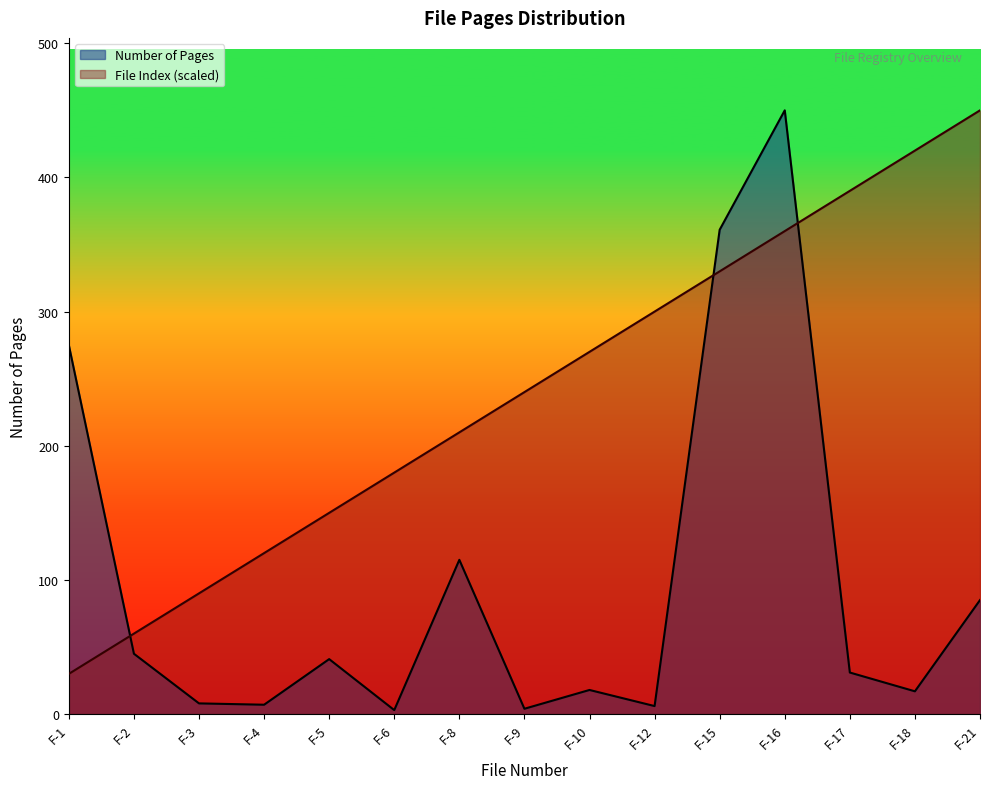

What is the sum of all File Index values?

3600